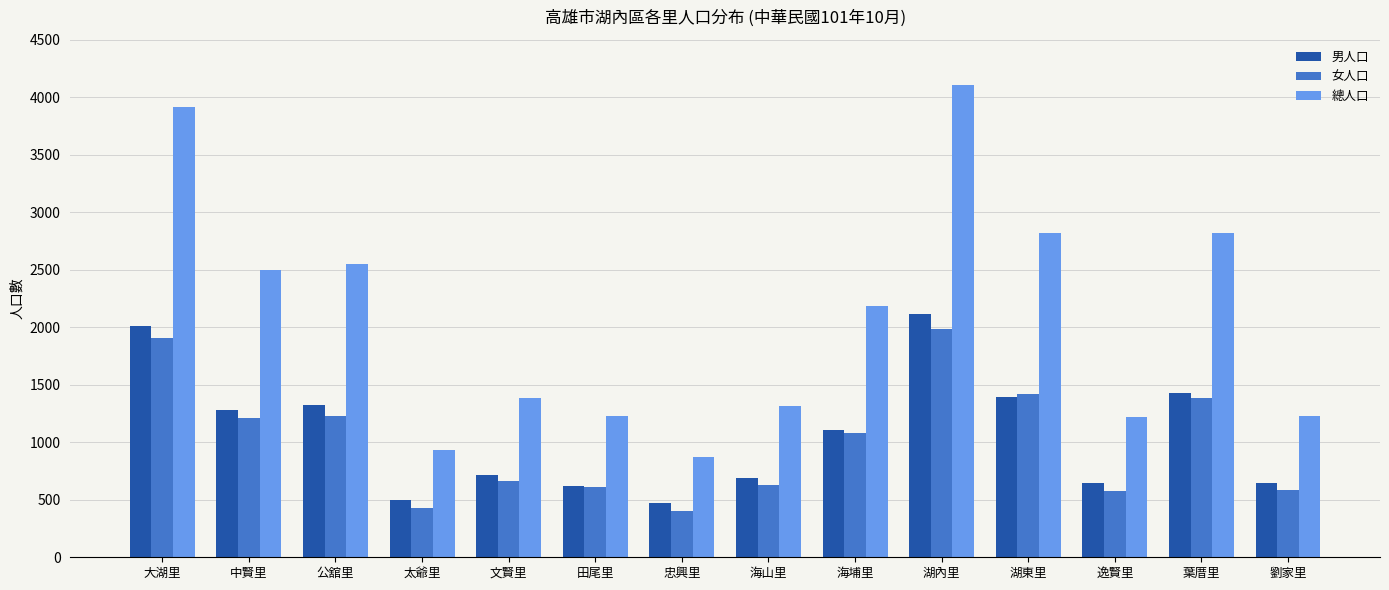

Which series has the largest total across all categories?

總人口